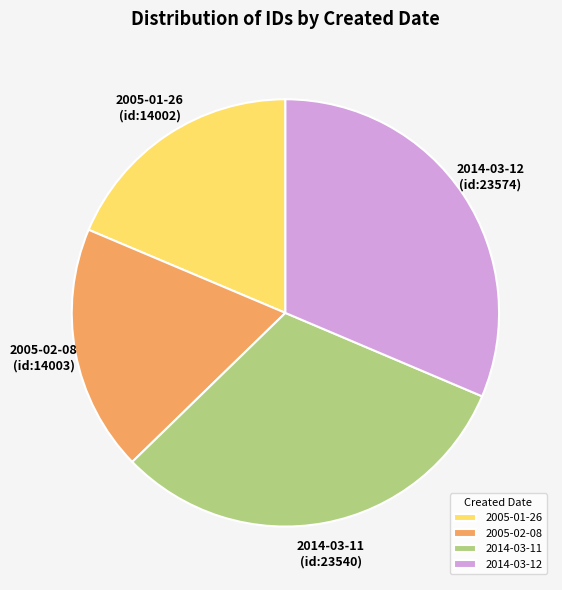

Do 2005-02-08 and 2005-01-26 together represent more than half of the pie?

No